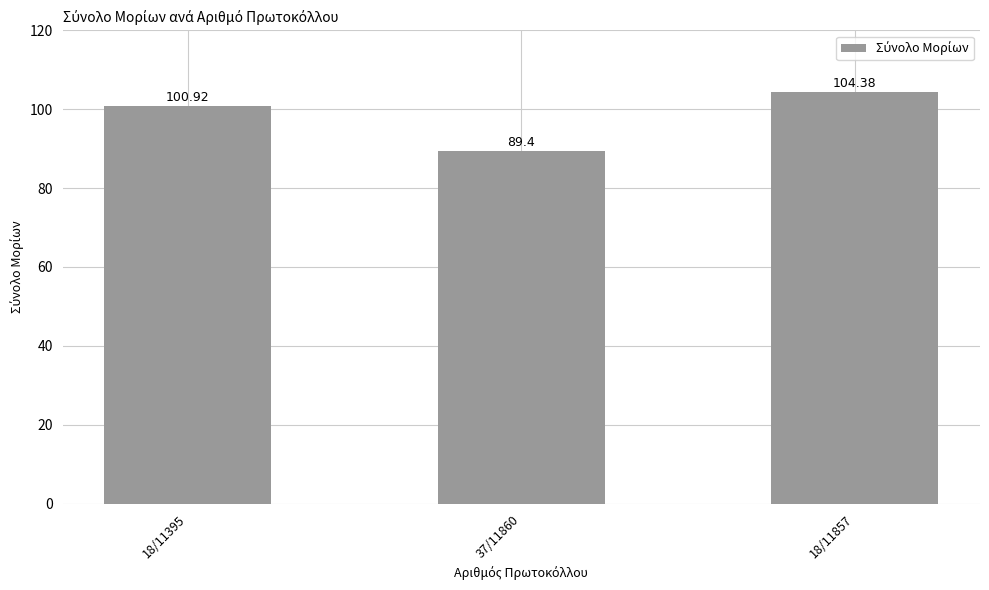

How many values are below 100?

1